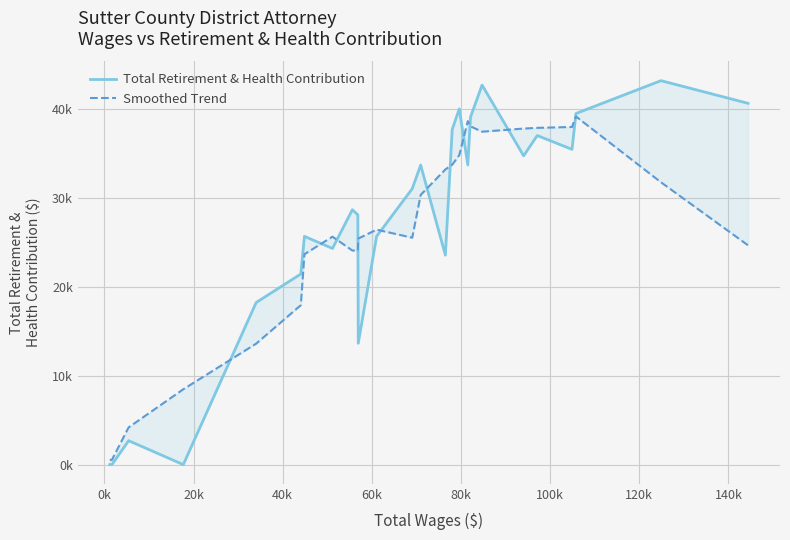

What is the average value of the Total Retirement & Health Contribution series?

26919.6